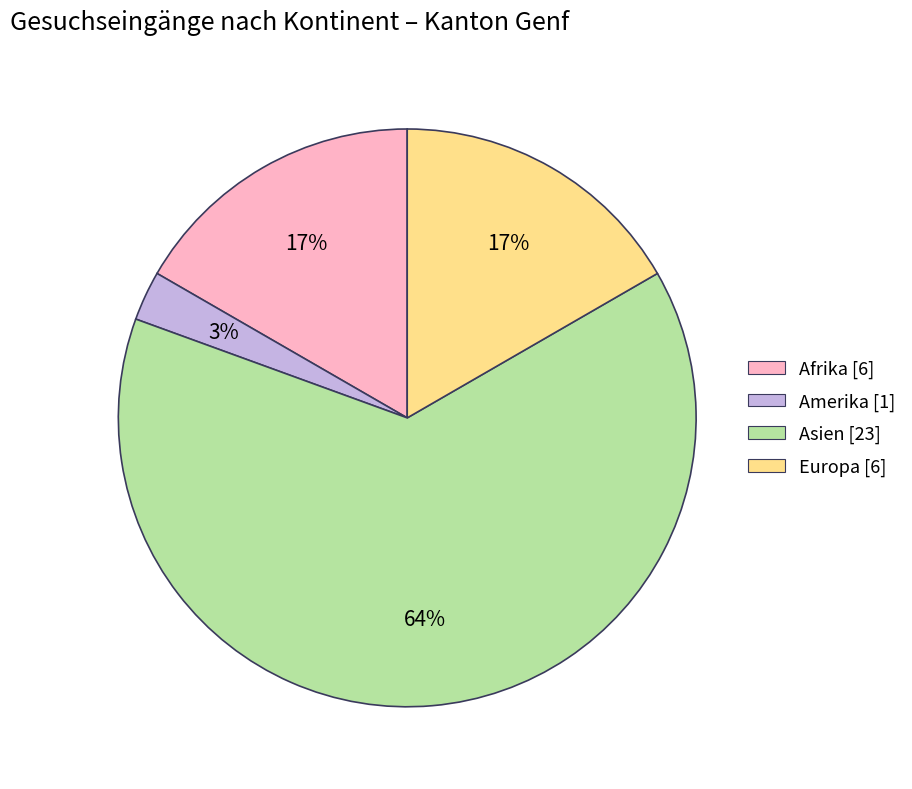

Which has a higher value, Europa or Asien?

Asien